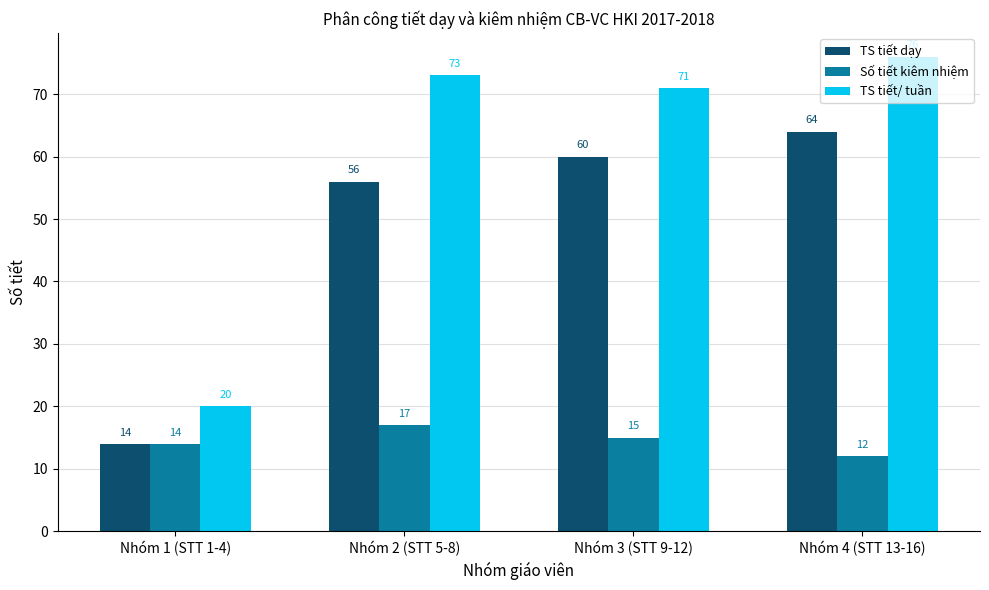

The value of TS tiết dạy at Nhóm 4 (STT 13-16) is 16. True or false?

False